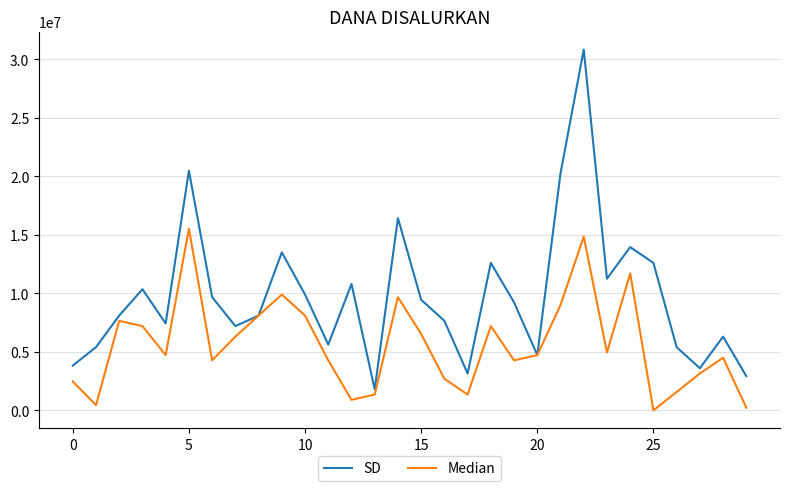

What is the lowest value of the SD series?

1800000